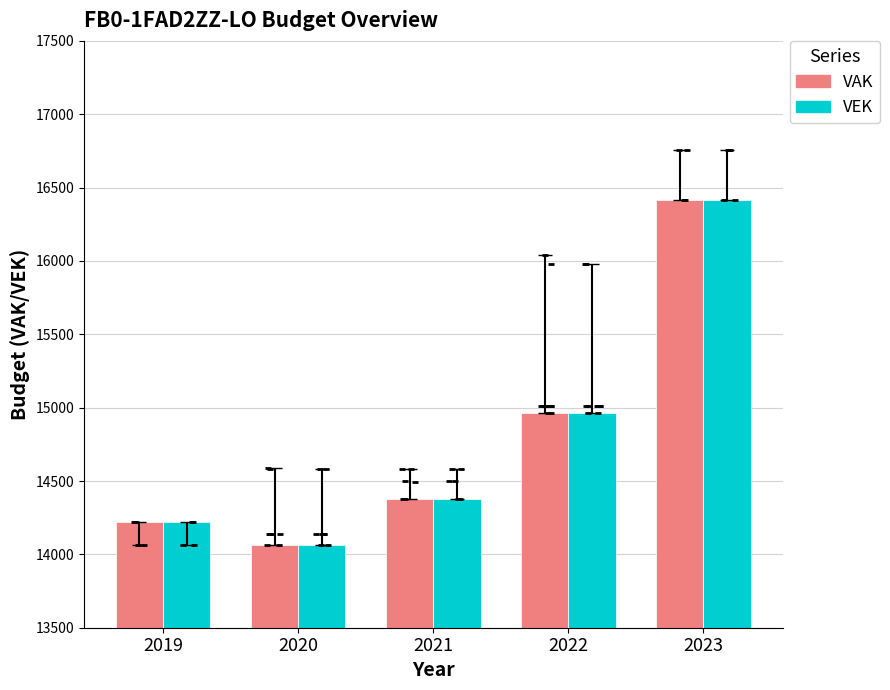

Which series has the largest Y range (max minus min)?

VAK